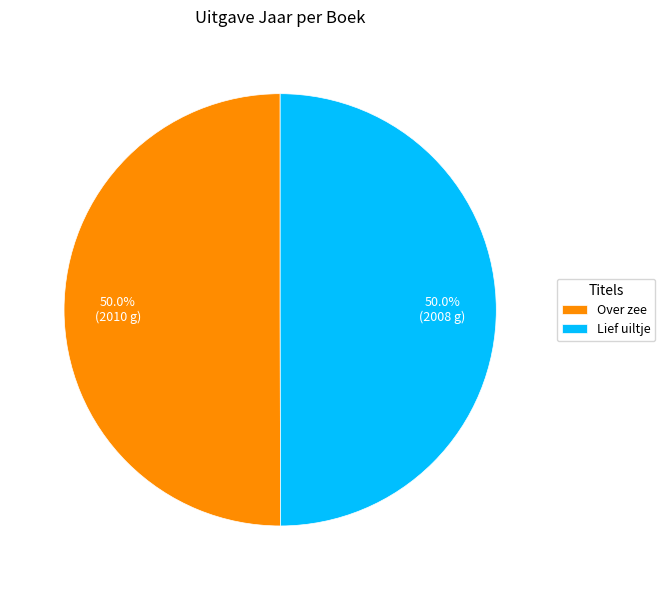

What percentage do Over zee and Lief uiltje together represent?

100.0%